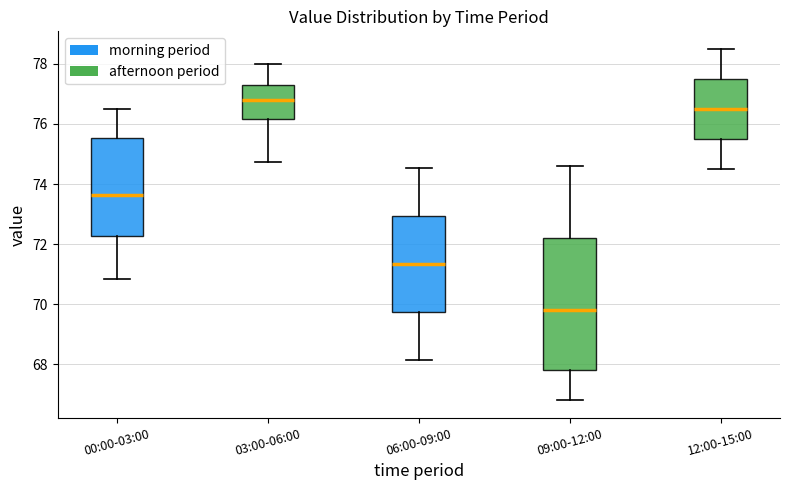

Reading left to right, transcribe this box plot: for each box, give where its median line is, the range the box spans, and where its two whiskers end, as read against the y-axis. The values are not printed on the chart, so give them approximately, as read against the axis.

00:00-03:00: median 73.6, box 72.2 to 75.6, whiskers 70.8 to 76.6
03:00-06:00: median 76.8, box 76.2 to 77.2, whiskers 74.8 to 78.0
06:00-09:00: median 71.4, box 69.8 to 73.0, whiskers 68.2 to 74.6
09:00-12:00: median 69.8, box 67.8 to 72.2, whiskers 66.8 to 74.6
12:00-15:00: median 76.6, box 75.6 to 77.6, whiskers 74.6 to 78.6